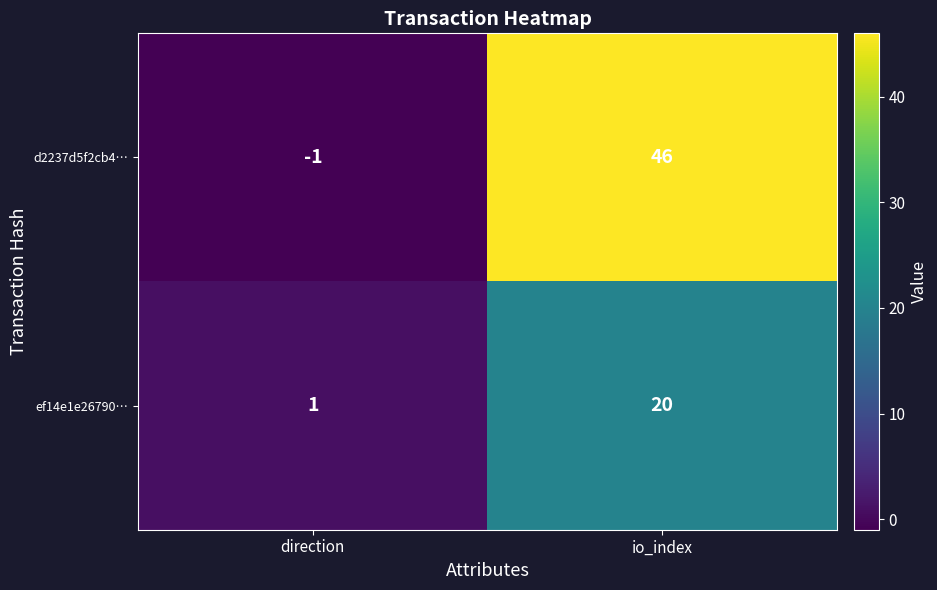

List the series in order of their overall mean, lowest first.

ef14e1e26790…, d2237d5f2cb4…